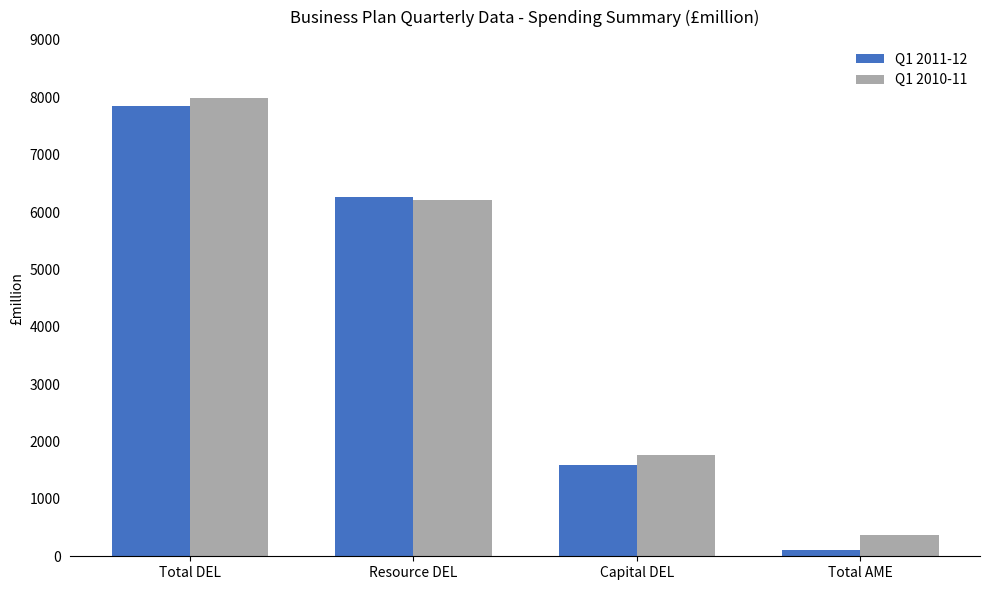

List the series in order of their peak value, lowest first.

Q1 2011-12, Q1 2010-11